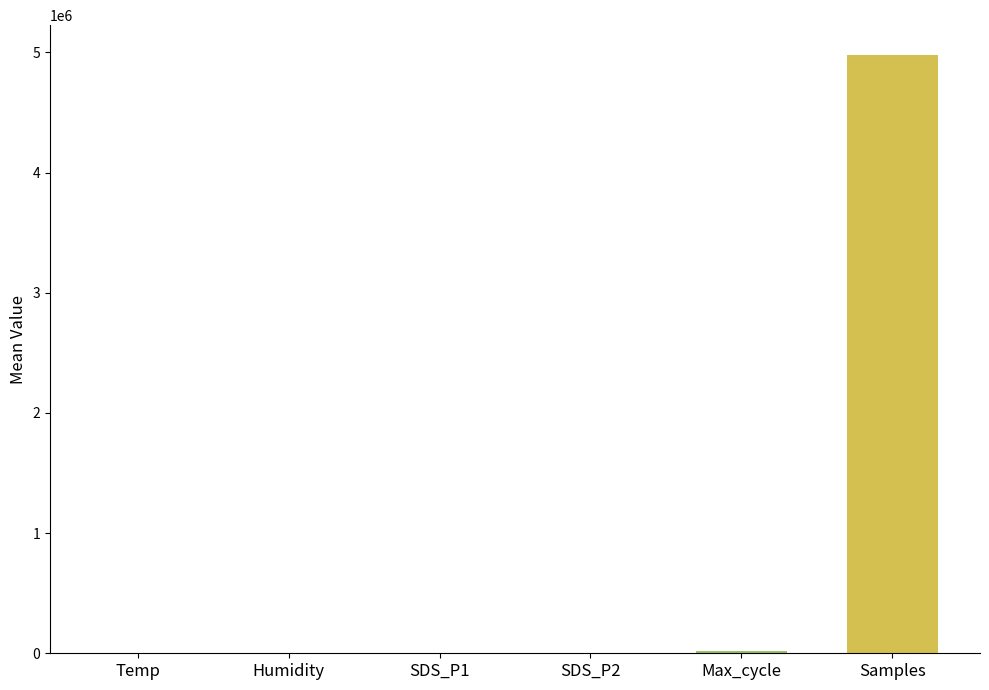

Are the bars horizontal?

No